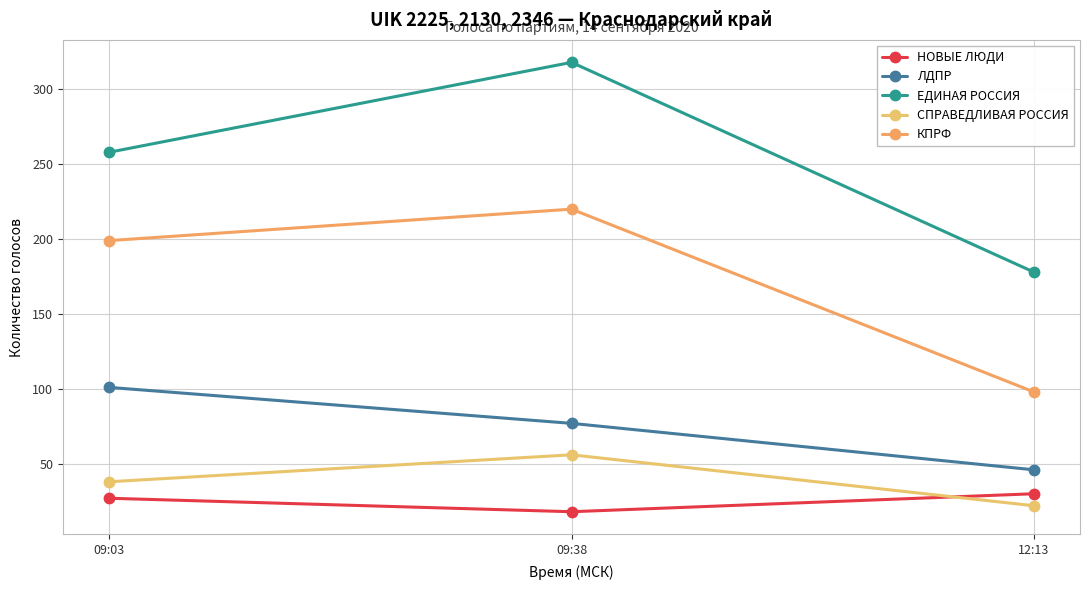

Where is ЛДПР nearest to the value 73?

09:38